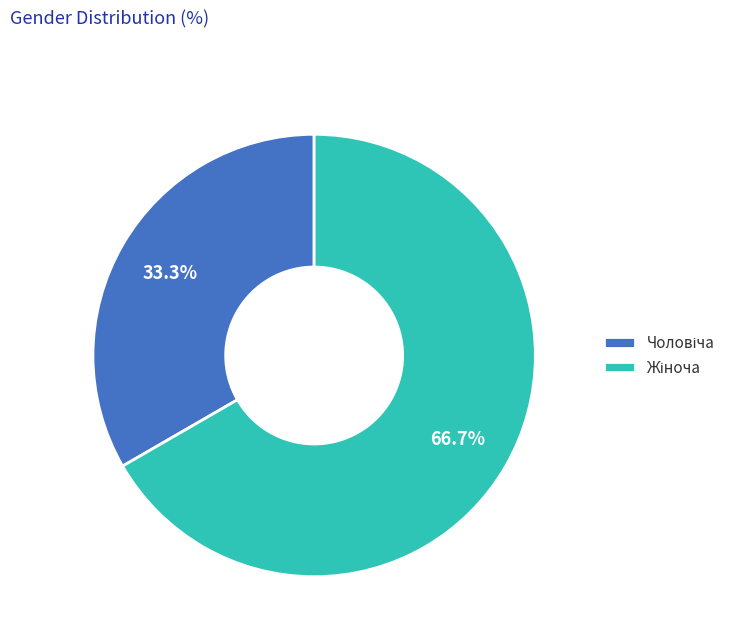

Is there a majority slice in this chart?

Yes